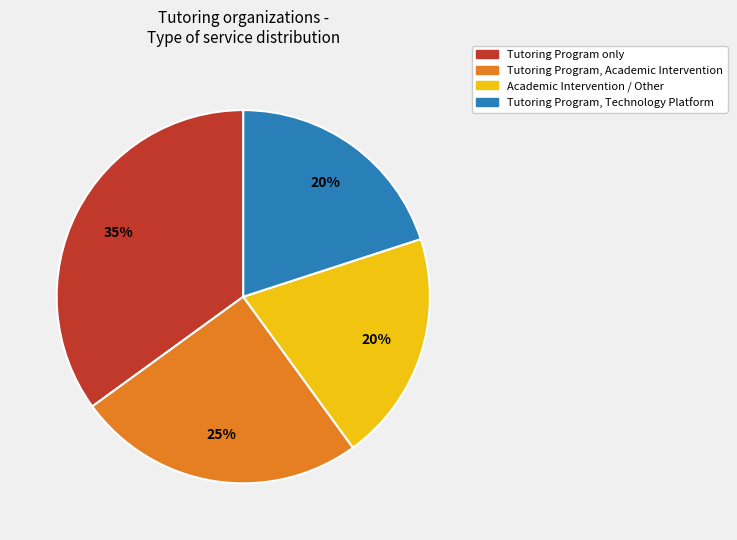

How many slices are in this pie chart?

4